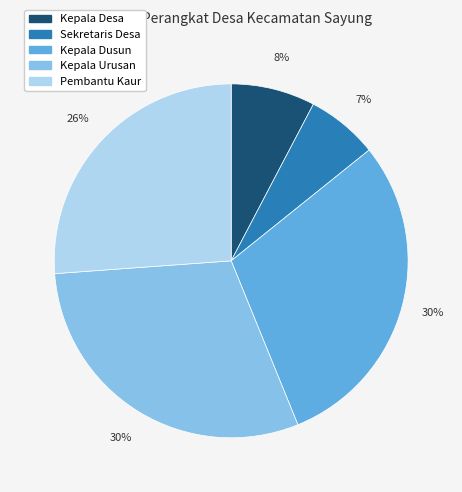

What is the smallest slice in the pie chart?

Sekretaris Desa